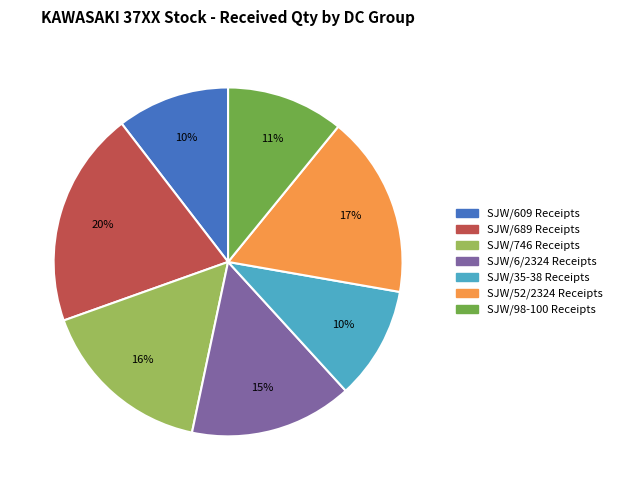

To the nearest percent, what is the difference between the largest and smallest slice percentages?

10%